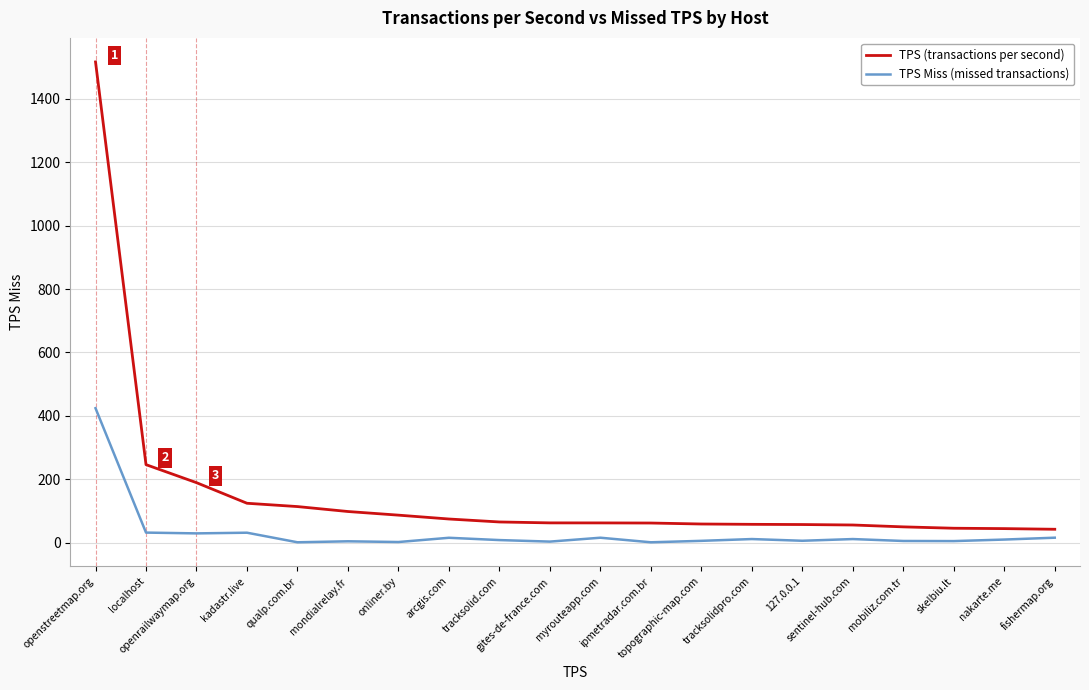

What is the highest value of the TPS (transactions per second) series?

1516.7